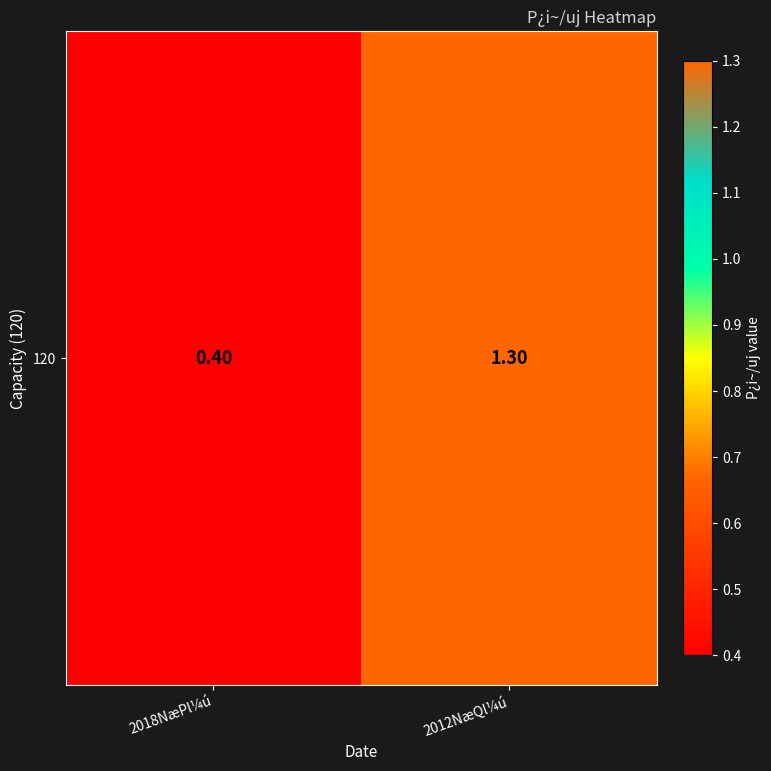

Reading left to right, list all the values displayed in this chart.

0.4	1.3